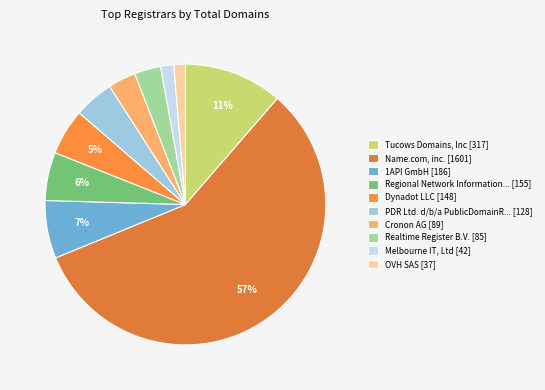

How many segments does this pie chart have?

10